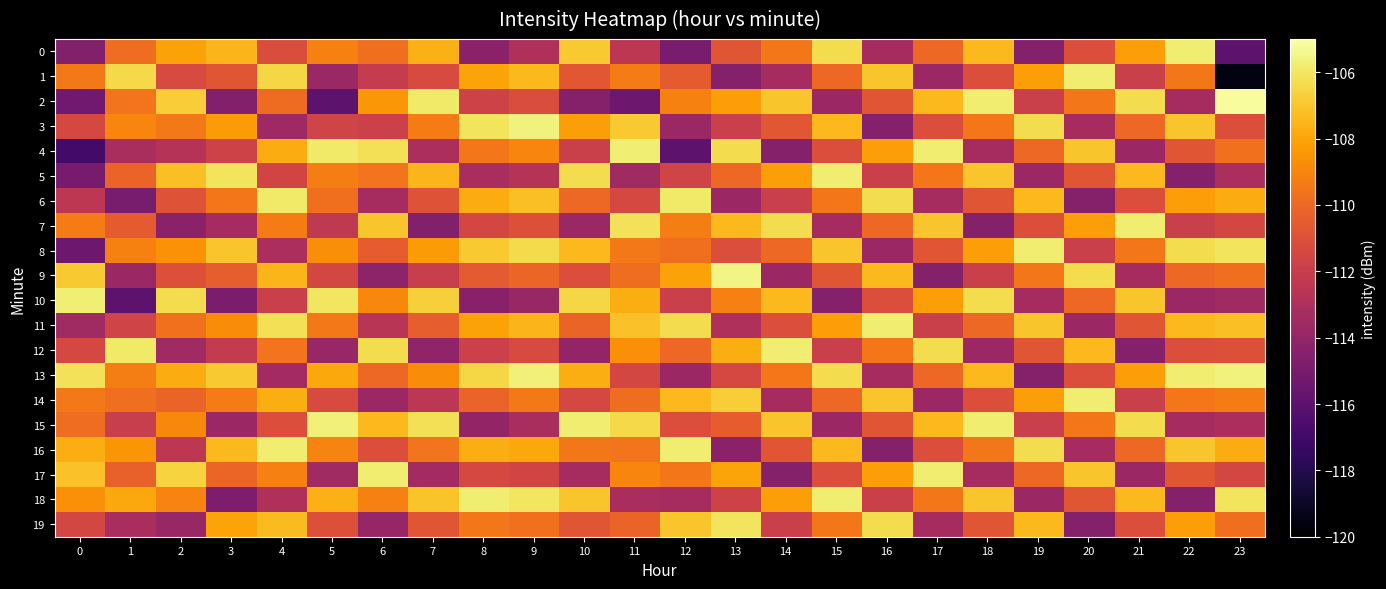

Reading right to left, transcribe all the data shown in this chart.

0: 23=-116.0	22=-105.8	21=-108.2	20=-111.1	19=-114.5	18=-107.4	17=-110.0	16=-113.3	15=-106.3	14=-109.5	13=-110.8	12=-115.0	11=-112.4	10=-106.9	9=-113.0	8=-114.3	7=-107.6	6=-109.8	5=-109.1	4=-111.2	3=-107.5	2=-108.1	1=-109.8	0=-114.6
1: 23=-119.6	22=-109.5	21=-111.9	20=-105.8	19=-108.2	18=-111.1	17=-113.7	16=-107.0	15=-110.0	14=-113.3	13=-114.5	12=-110.5	11=-109.3	10=-110.7	9=-107.4	8=-108.0	7=-111.3	6=-112.1	5=-113.7	4=-106.5	3=-110.8	2=-111.3	1=-106.4	0=-109.4
2: 23=-105.2	22=-113.3	21=-106.3	20=-109.5	19=-111.9	18=-105.8	17=-107.4	16=-110.8	15=-113.7	14=-107.0	13=-108.2	12=-109.1	11=-115.4	10=-114.5	9=-111.2	8=-111.7	7=-105.9	6=-108.4	5=-116.0	4=-109.9	3=-114.6	2=-106.8	1=-109.6	0=-115.3
3: 23=-111.1	22=-107.0	21=-110.0	20=-113.3	19=-106.3	18=-109.5	17=-111.1	16=-114.5	15=-107.4	14=-110.7	13=-111.9	12=-113.7	11=-106.9	10=-108.2	9=-105.6	8=-106.1	7=-109.3	6=-111.8	5=-111.7	4=-113.6	3=-108.3	2=-109.4	1=-109.0	0=-111.4
4: 23=-109.7	22=-110.8	21=-113.7	20=-107.0	19=-110.0	18=-113.3	17=-105.8	16=-108.2	15=-111.1	14=-114.5	13=-106.3	12=-116.0	11=-105.7	10=-111.9	9=-109.0	8=-109.5	7=-113.1	6=-106.2	5=-105.9	4=-107.8	3=-111.7	2=-112.7	1=-113.2	0=-116.9
5: 23=-113.1	22=-114.5	21=-107.4	20=-110.8	19=-113.7	18=-107.0	17=-109.5	16=-111.9	15=-105.8	14=-108.2	13=-110.0	12=-111.7	11=-113.5	10=-106.3	9=-112.7	8=-113.2	7=-107.5	6=-109.6	5=-109.3	4=-111.6	3=-106.1	2=-107.2	1=-110.2	0=-115.0
6: 23=-107.8	22=-108.2	21=-111.1	20=-114.5	19=-107.4	18=-110.8	17=-113.3	16=-106.3	15=-109.5	14=-111.9	13=-113.7	12=-105.9	11=-111.4	10=-110.0	9=-107.2	8=-107.8	7=-110.9	6=-113.3	5=-109.8	4=-105.9	3=-109.5	2=-110.9	1=-115.0	0=-112.4
7: 23=-111.5	22=-111.9	21=-105.8	20=-108.2	19=-111.1	18=-114.5	17=-107.0	16=-110.0	15=-113.3	14=-106.3	13=-107.4	12=-109.3	11=-106.1	10=-113.7	9=-111.0	8=-111.5	7=-114.6	6=-107.0	5=-112.3	4=-109.3	3=-113.3	2=-114.3	1=-110.5	0=-109.3
8: 23=-106.1	22=-106.3	21=-109.5	20=-111.9	19=-105.8	18=-108.2	17=-110.8	16=-113.7	15=-107.0	14=-110.0	13=-111.1	12=-109.8	11=-109.5	10=-107.4	9=-106.4	8=-106.9	7=-108.3	6=-110.5	5=-108.7	4=-113.1	3=-107.0	2=-108.6	1=-109.1	0=-115.4
9: 23=-109.8	22=-110.0	21=-113.3	20=-106.3	19=-109.5	18=-111.9	17=-114.5	16=-107.4	15=-110.8	14=-113.7	13=-105.5	12=-108.1	11=-109.8	10=-111.1	9=-110.1	8=-110.6	7=-112.0	6=-114.2	5=-111.5	4=-107.5	3=-110.4	2=-111.0	1=-113.7	0=-106.9
10: 23=-113.5	22=-113.7	21=-107.0	20=-110.0	19=-113.3	18=-106.3	17=-108.2	16=-111.1	15=-114.5	14=-107.4	13=-109.2	12=-111.9	11=-107.7	10=-106.5	9=-113.8	8=-114.4	7=-106.7	6=-108.9	5=-106.0	4=-111.9	3=-114.9	2=-106.3	1=-116.0	0=-105.7
11: 23=-107.2	22=-107.4	21=-110.8	20=-113.7	19=-107.0	18=-110.0	17=-111.9	16=-105.8	15=-108.2	14=-111.1	13=-113.0	12=-106.3	11=-107.2	10=-110.2	9=-107.5	8=-108.1	7=-110.4	6=-112.6	5=-109.4	4=-106.2	3=-108.8	2=-109.7	1=-111.7	0=-113.5
12: 23=-111.0	22=-111.1	21=-114.5	20=-107.4	19=-110.8	18=-113.7	17=-106.3	16=-109.5	15=-111.9	14=-105.8	13=-107.7	12=-110.0	11=-108.6	10=-114.0	9=-111.3	8=-111.8	7=-114.1	6=-106.3	5=-113.8	4=-109.6	3=-112.2	2=-113.5	1=-105.9	0=-111.4
13: 23=-105.6	22=-105.8	21=-108.2	20=-111.1	19=-114.5	18=-107.4	17=-110.0	16=-113.3	15=-106.3	14=-109.5	13=-111.4	12=-113.7	11=-111.5	10=-107.7	9=-105.7	8=-106.5	7=-108.8	6=-110.0	5=-107.9	4=-113.4	3=-106.9	2=-107.8	1=-109.3	0=-106.1
14: 23=-109.3	22=-109.5	21=-111.9	20=-105.8	19=-108.2	18=-111.1	17=-113.7	16=-107.0	15=-110.0	14=-113.3	13=-106.8	12=-107.4	11=-109.8	10=-111.4	9=-109.4	8=-110.2	7=-112.5	6=-113.7	5=-111.3	4=-107.7	3=-109.3	2=-110.2	1=-109.8	0=-109.5
15: 23=-113.1	22=-113.3	21=-106.3	20=-109.5	19=-111.9	18=-105.8	17=-107.4	16=-110.8	15=-113.7	14=-107.0	13=-110.5	12=-111.1	11=-106.4	10=-105.8	9=-113.2	8=-114.0	7=-106.2	6=-107.4	5=-105.7	4=-111.1	3=-113.7	2=-108.9	1=-112.0	0=-109.8
16: 23=-107.8	22=-107.0	21=-110.0	20=-113.3	19=-106.3	18=-109.5	17=-111.1	16=-114.5	15=-107.4	14=-110.8	13=-114.3	12=-105.8	11=-109.6	10=-109.5	9=-107.9	8=-107.7	7=-109.6	6=-111.1	5=-109.1	4=-105.8	3=-107.4	2=-112.4	1=-108.5	0=-107.7
17: 23=-111.5	22=-110.8	21=-113.7	20=-107.0	19=-110.0	18=-113.3	17=-105.8	16=-108.2	15=-111.1	14=-114.5	13=-108.0	12=-109.5	11=-109.0	10=-113.3	9=-111.6	8=-111.4	7=-113.4	6=-105.8	5=-113.5	4=-109.2	3=-110.1	2=-106.6	1=-110.3	0=-107.2
18: 23=-106.1	22=-114.5	21=-107.4	20=-110.8	19=-113.7	18=-107.0	17=-109.5	16=-111.9	15=-105.8	14=-108.2	13=-111.7	12=-113.3	11=-113.2	10=-107.0	9=-106.0	8=-105.8	7=-107.1	6=-109.2	5=-107.6	4=-113.0	3=-114.8	2=-109.1	1=-107.9	0=-108.6
19: 23=-109.8	22=-108.2	21=-111.1	20=-114.5	19=-107.4	18=-110.8	17=-113.3	16=-106.3	15=-109.5	14=-111.9	13=-106.1	12=-107.0	11=-110.2	10=-110.8	9=-109.7	8=-109.5	7=-110.8	6=-113.9	5=-111.0	4=-107.3	3=-108.0	2=-113.8	1=-113.2	0=-111.5